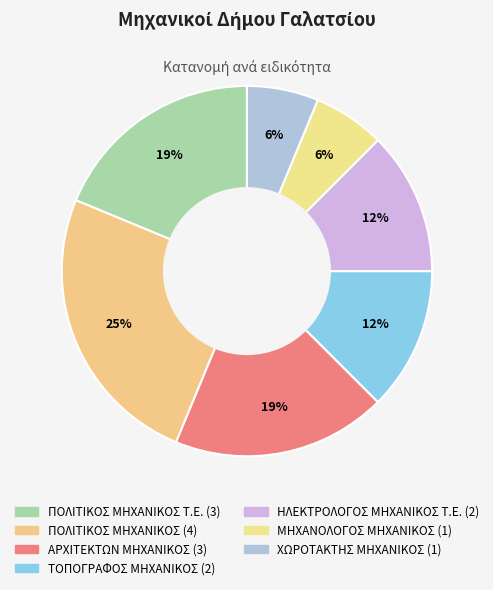

Count the number of slices in the pie.

7